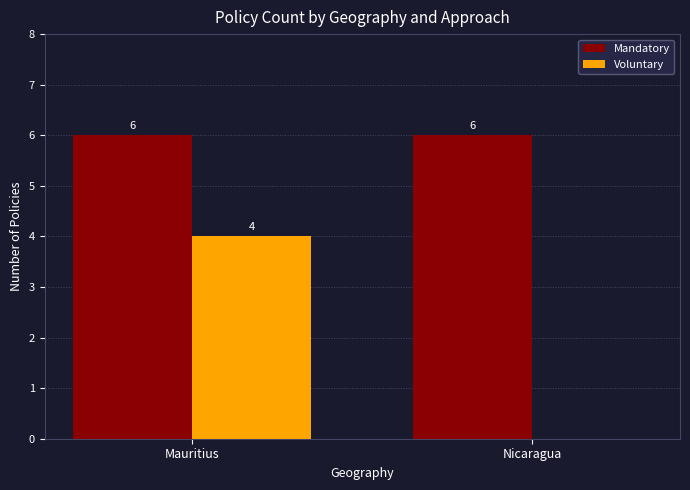

Are the bars grouped side by side (vs. stacked)?

Yes